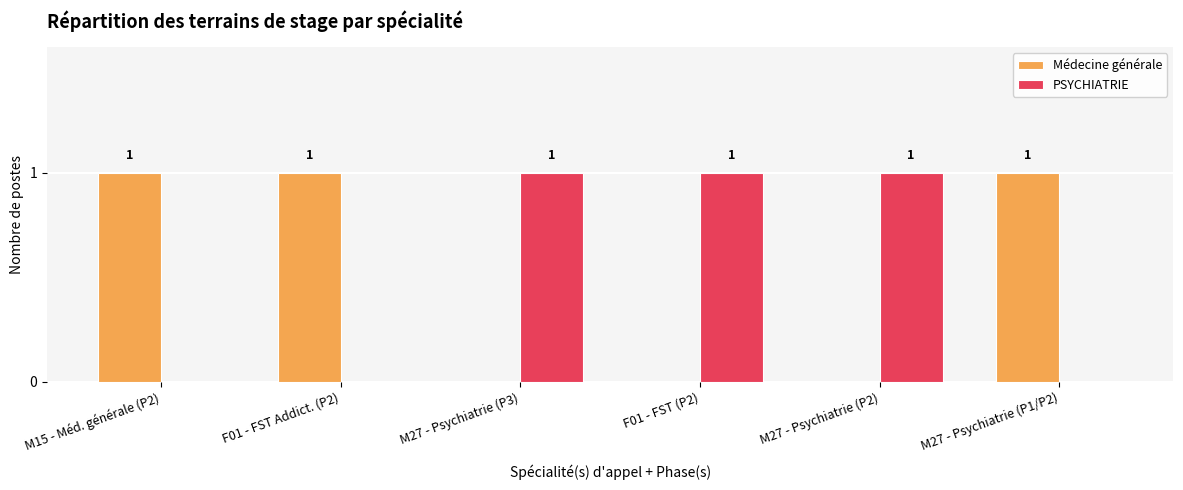

How many PSYCHIATRIE values are between 0 and 1?

6